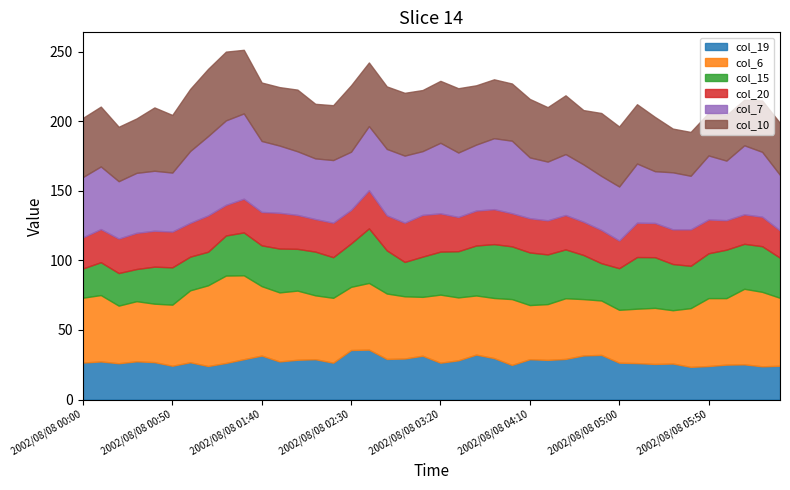

What is the maximum value for col_19?

35.9